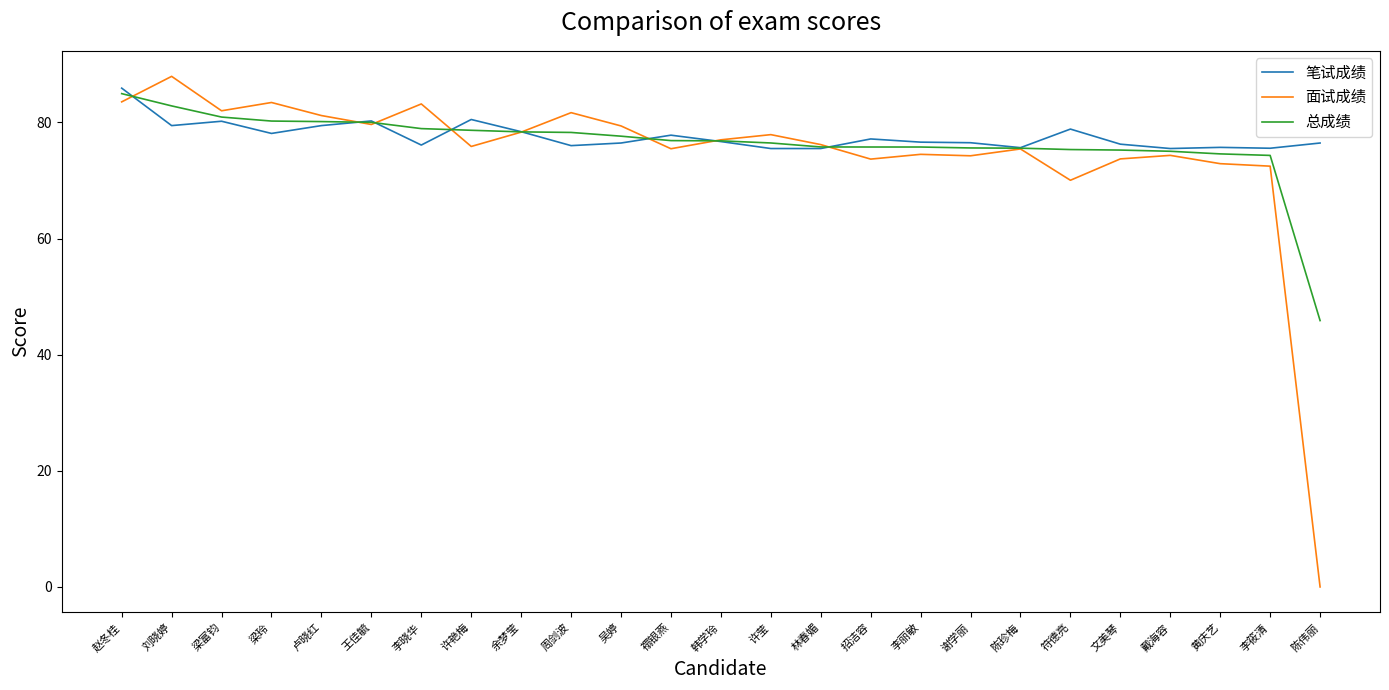

What is the difference between the maximum and minimum values in the 面试成绩 series?

87.9